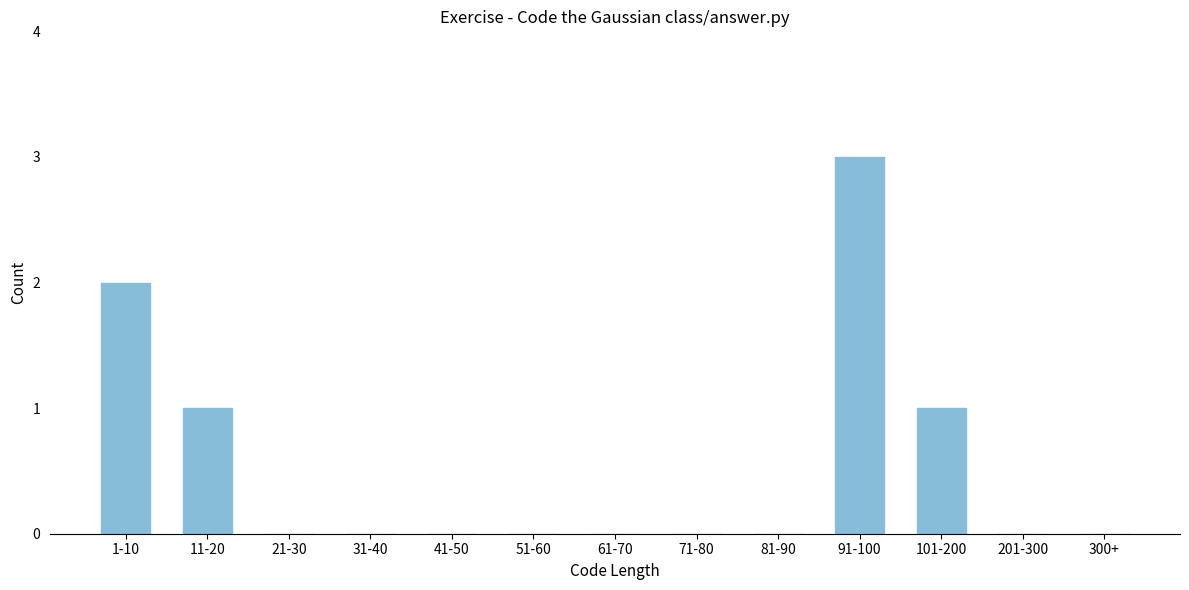

Reading right to left, what are all the values shown in this chart?

300+=0	201-300=0	101-200=1	91-100=3	81-90=0	71-80=0	61-70=0	51-60=0	41-50=0	31-40=0	21-30=0	11-20=1	1-10=2